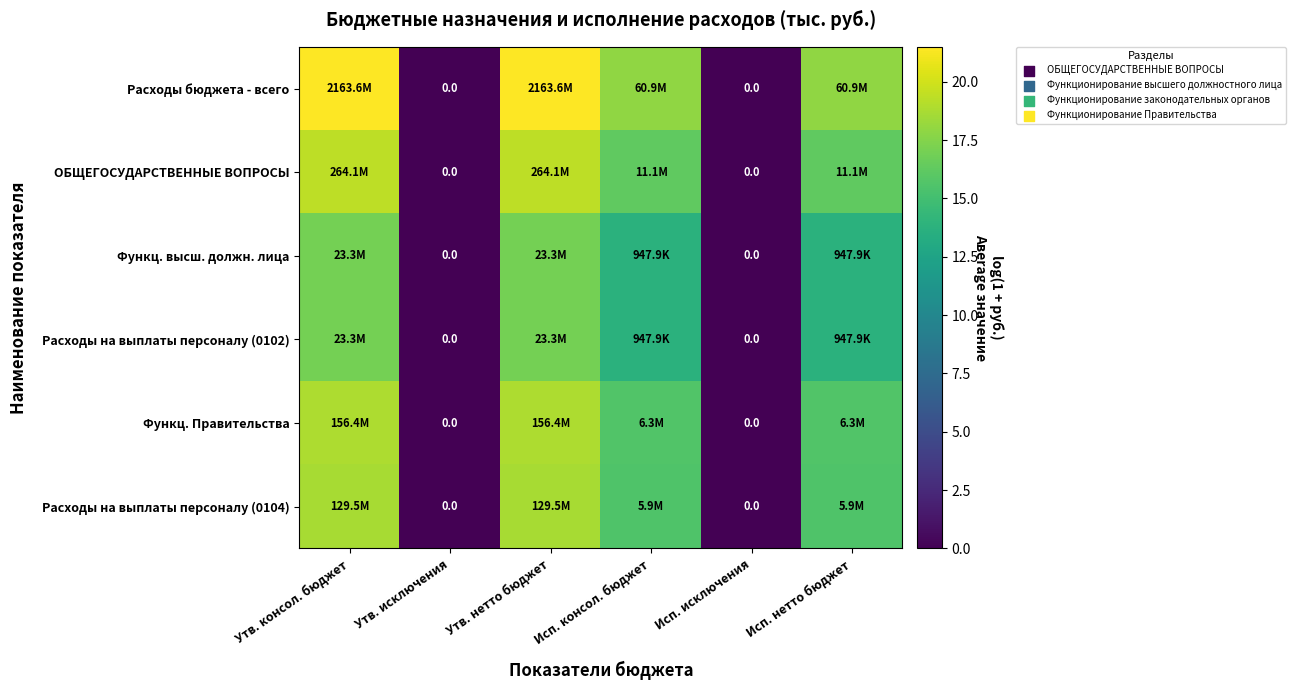

What is the average value of the Расходы на выплаты персоналу (0102) series?

10.2